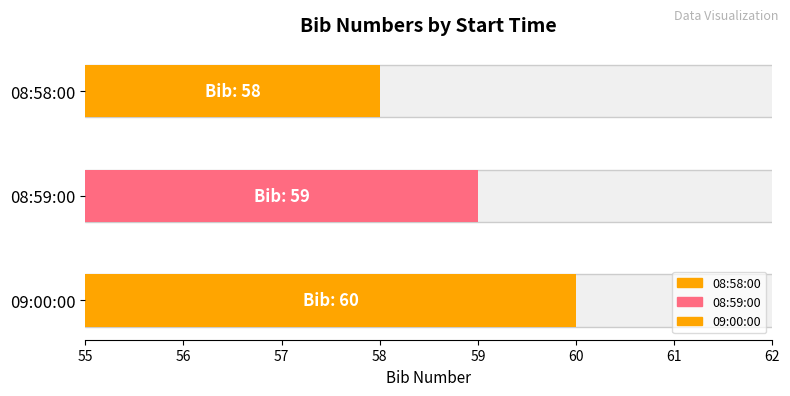

How many values are below 59?

1